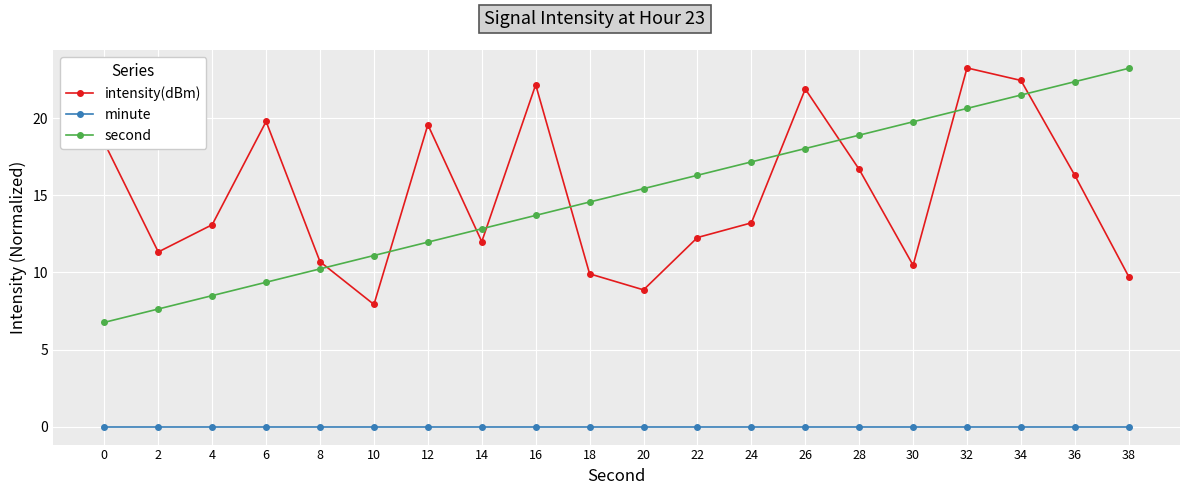

Which series has the widest spread of values?

second